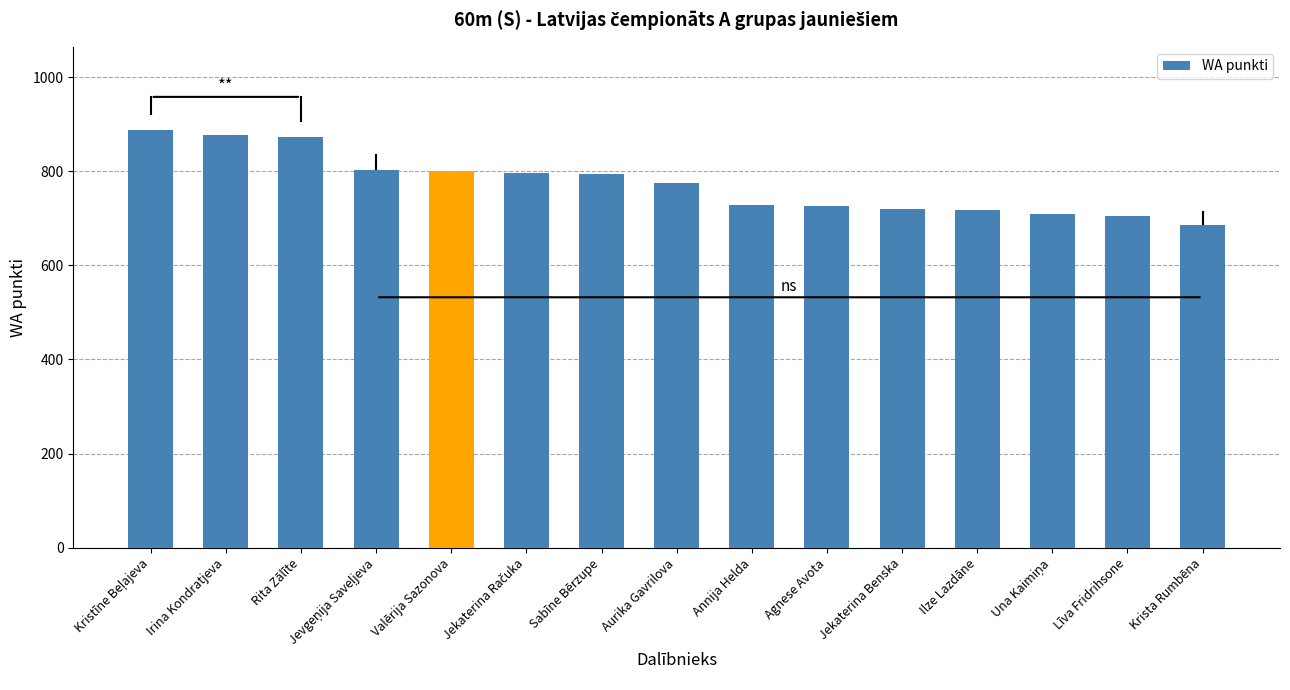

True or false: the data shows 1137 at Sabīne Bērzupe.

False